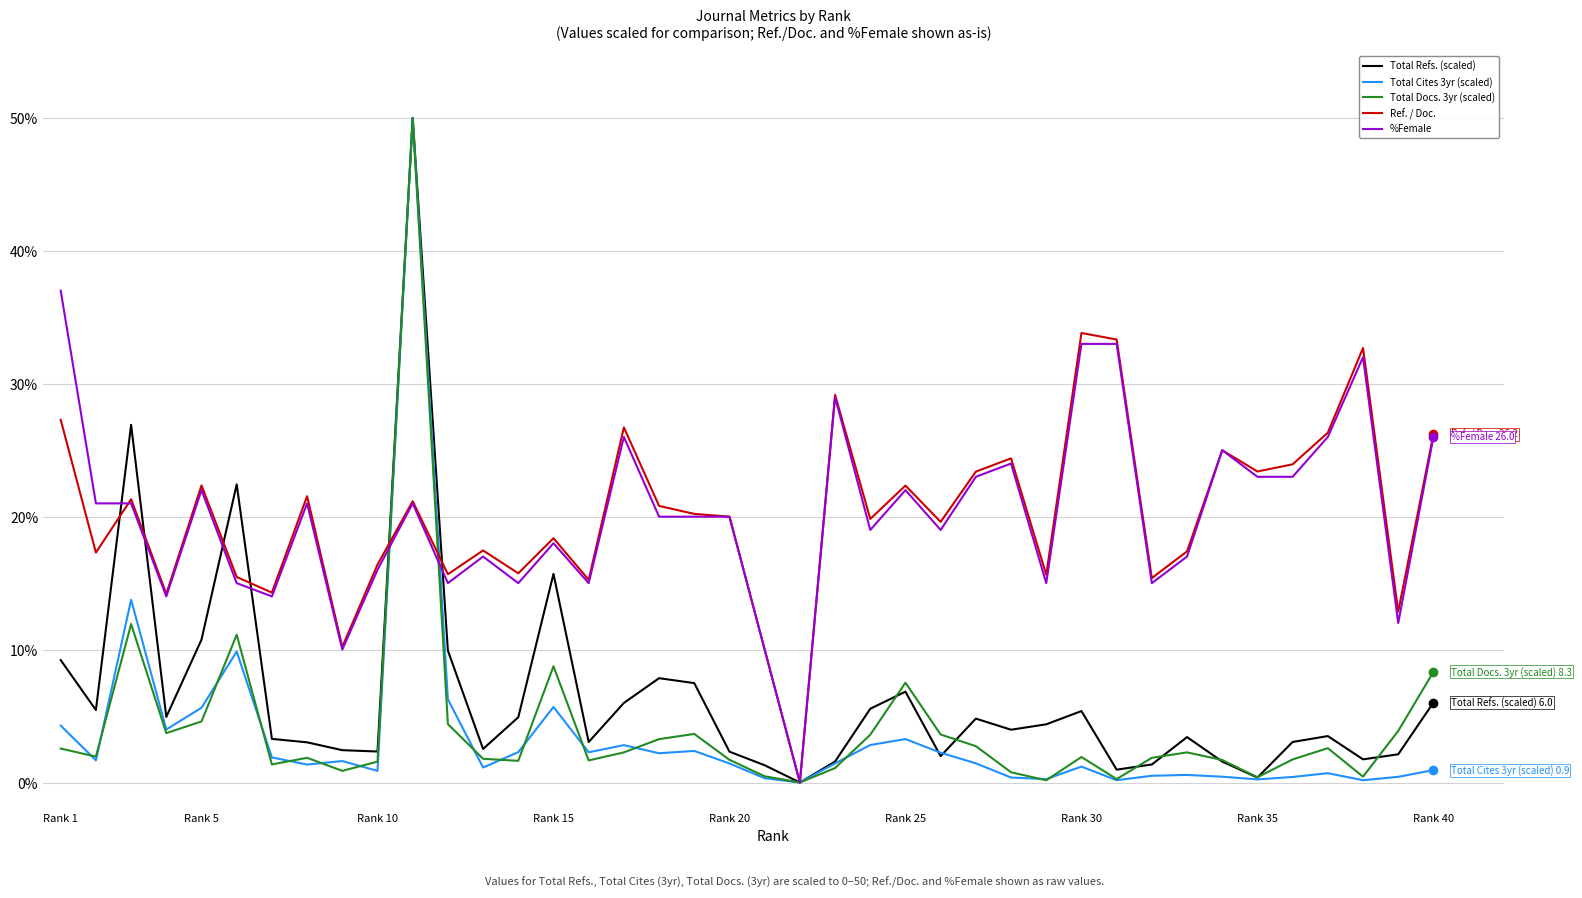

What is the maximum value shown in the chart?

50.0